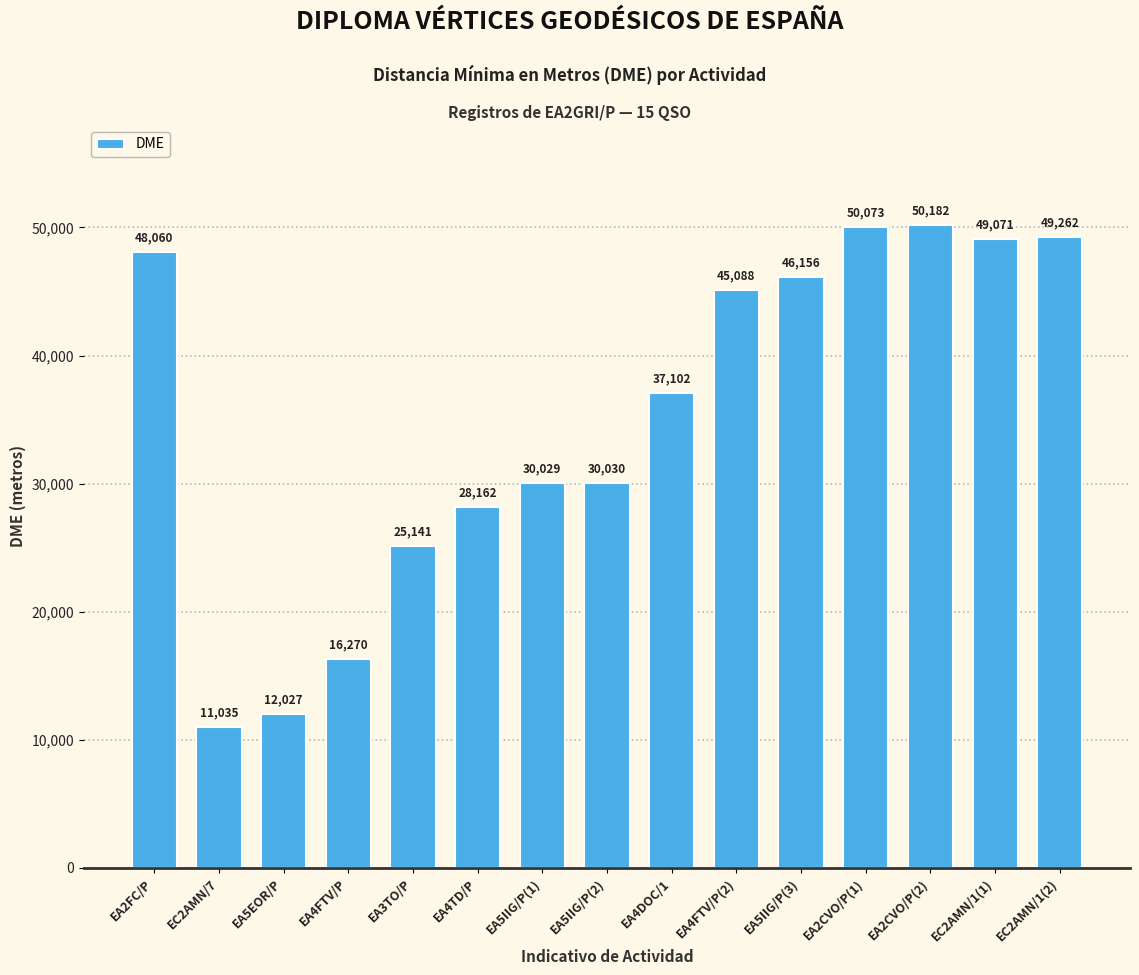

Which label corresponds to the smallest value in the chart?

EC2AMN/7